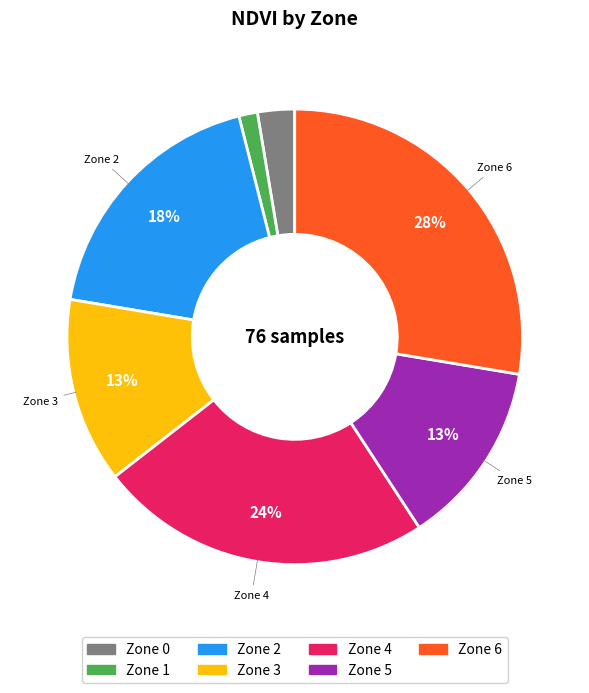

Does any single category account for the majority?

No